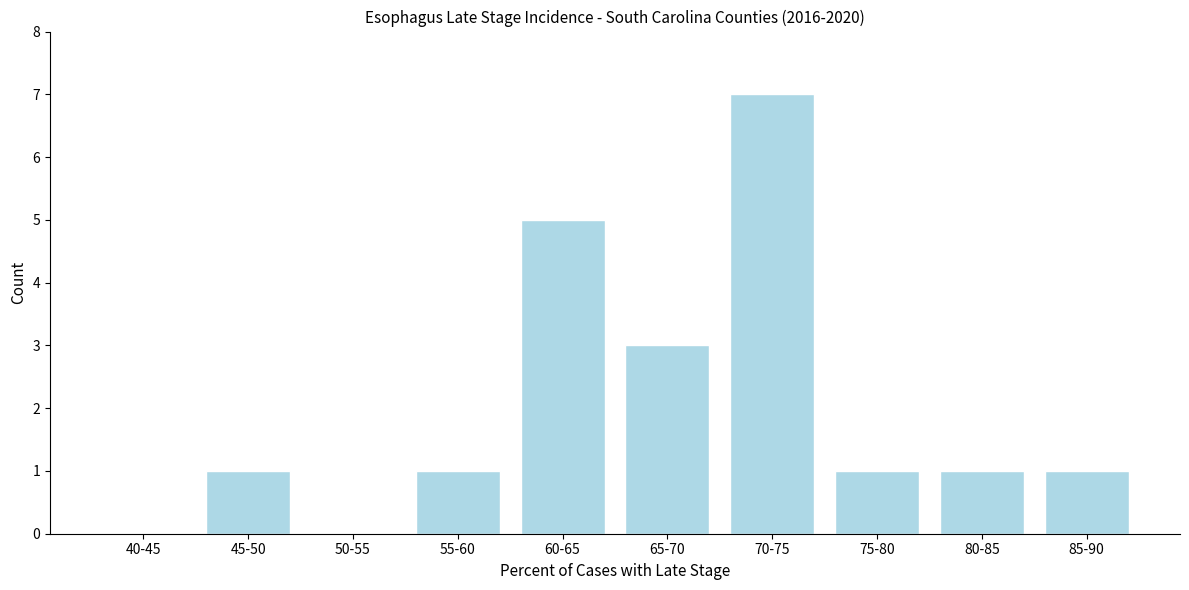

Reading right to left, transcribe all the data shown in this chart.

85-90=1	80-85=1	75-80=1	70-75=7	65-70=3	60-65=5	55-60=1	50-55=0	45-50=1	40-45=0